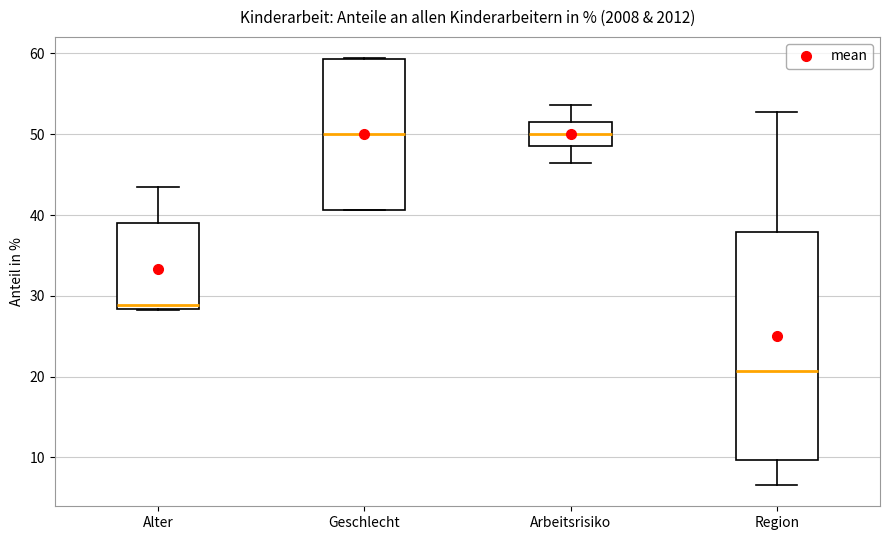

Reading left to right, transcribe this box plot: for each box, give where its median line is, the range the box spans, and where its two whiskers end, as read against the y-axis. The values are not printed on the chart, so give them approximately, as read against the axis.

Alter: median 29, box 28 to 39, whiskers 28 to 44
Geschlecht: median 50, box 41 to 59, whiskers 41 to 59
Arbeitsrisiko: median 50, box 49 to 52, whiskers 46 to 54
Region: median 21, box 10 to 38, whiskers 7 to 53